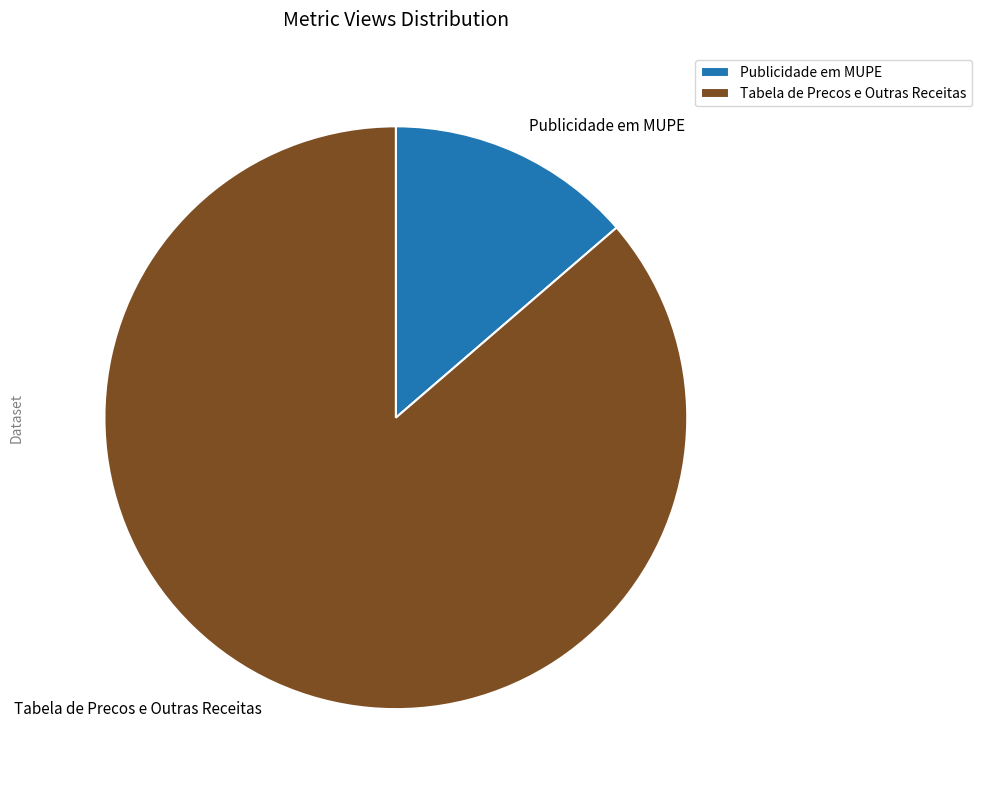

Which slice is the smallest?

Publicidade em MUPE